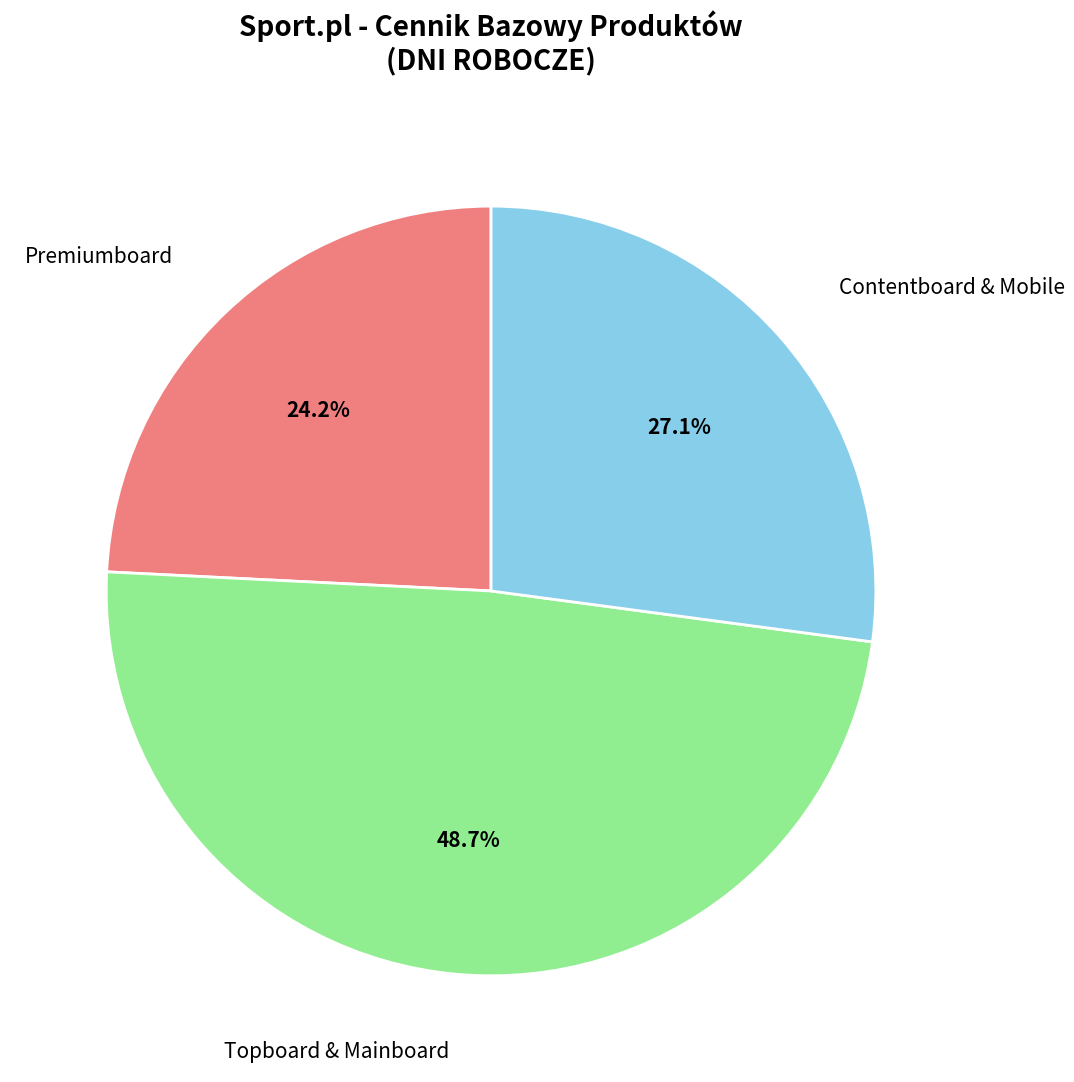

Does any single category account for the majority?

No